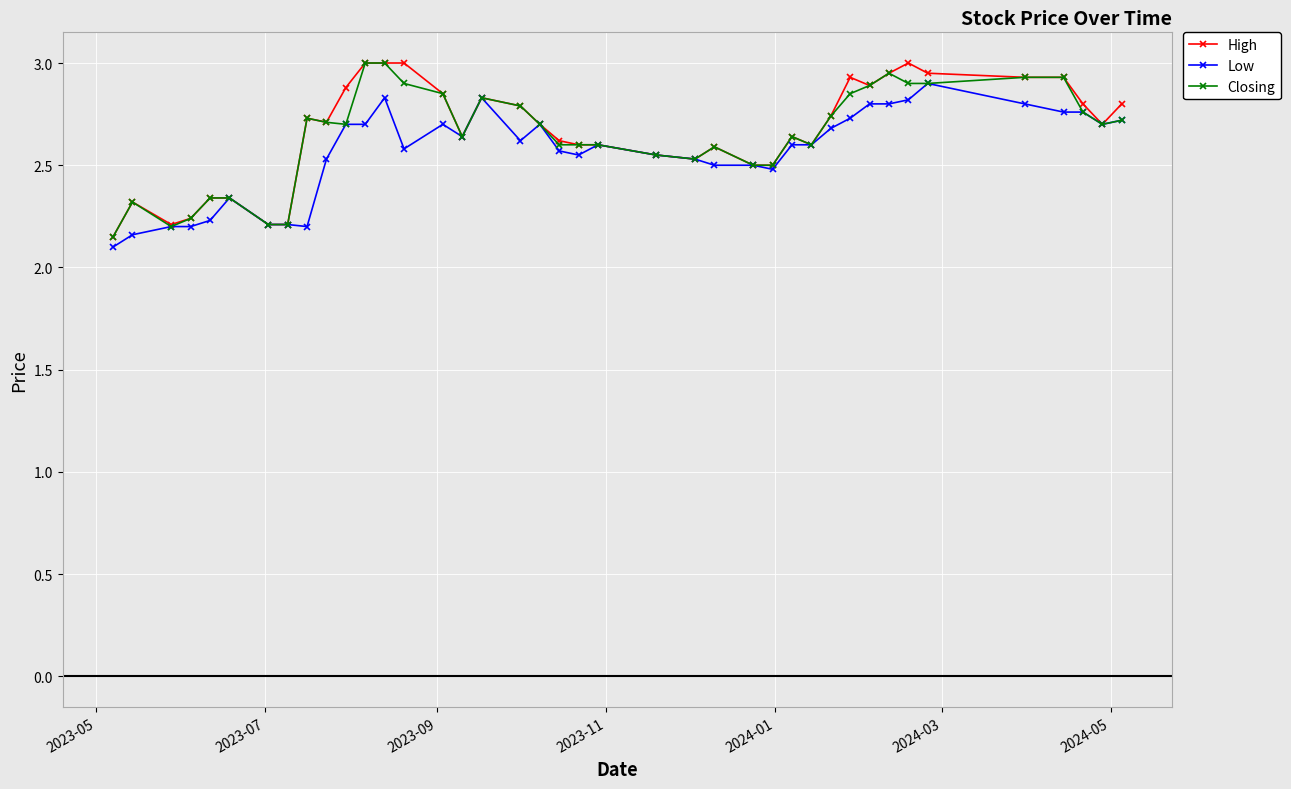

True or false: Low has more than 0 points higher than both neighbors.

True